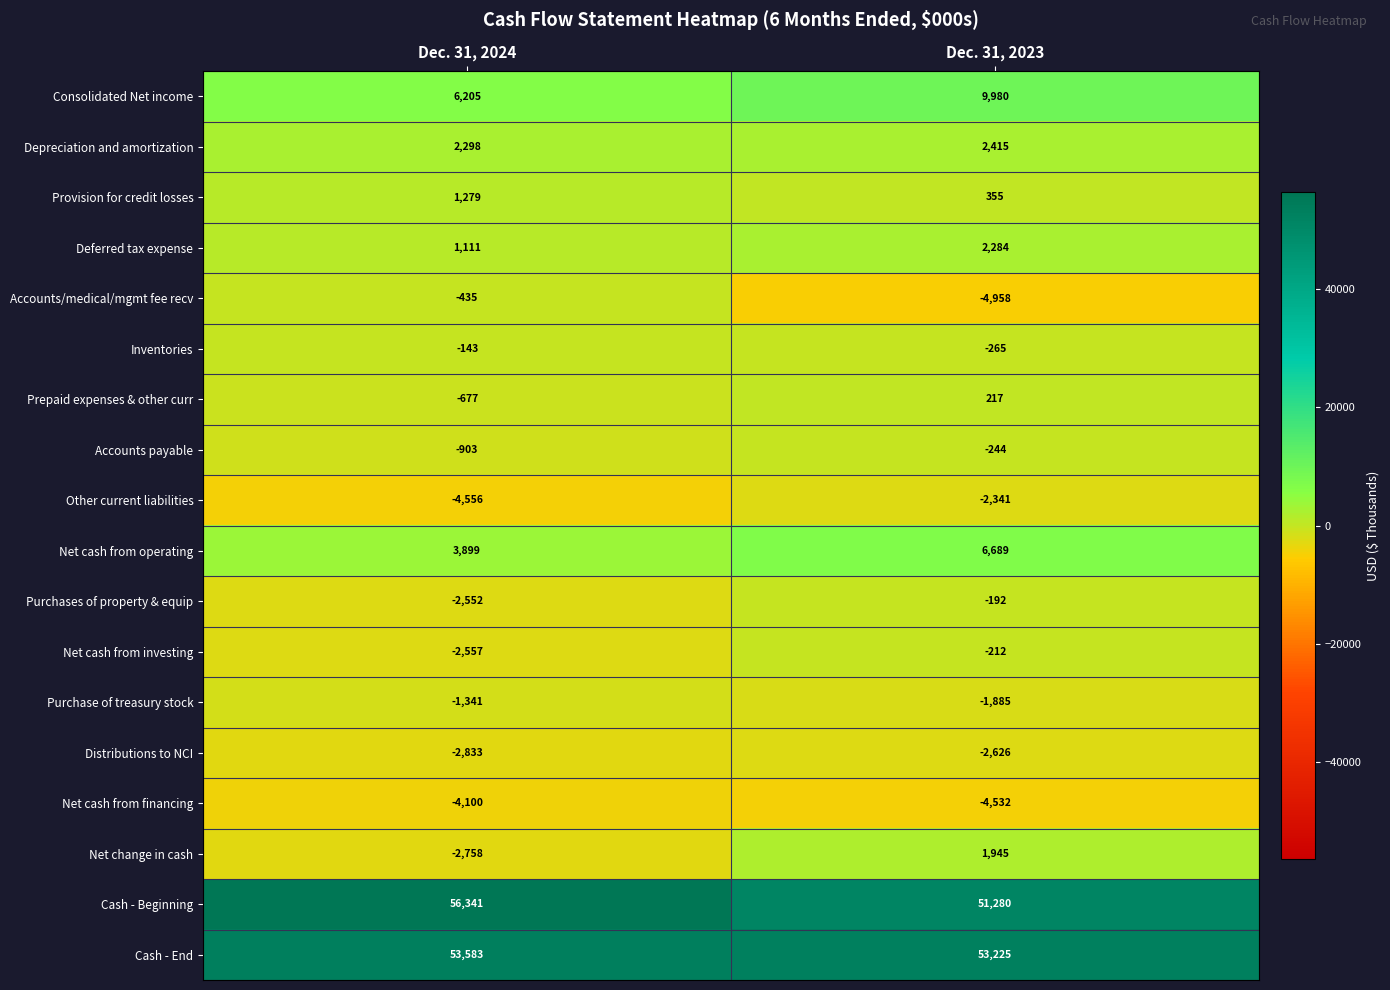

Count the number of data series in this chart.

18